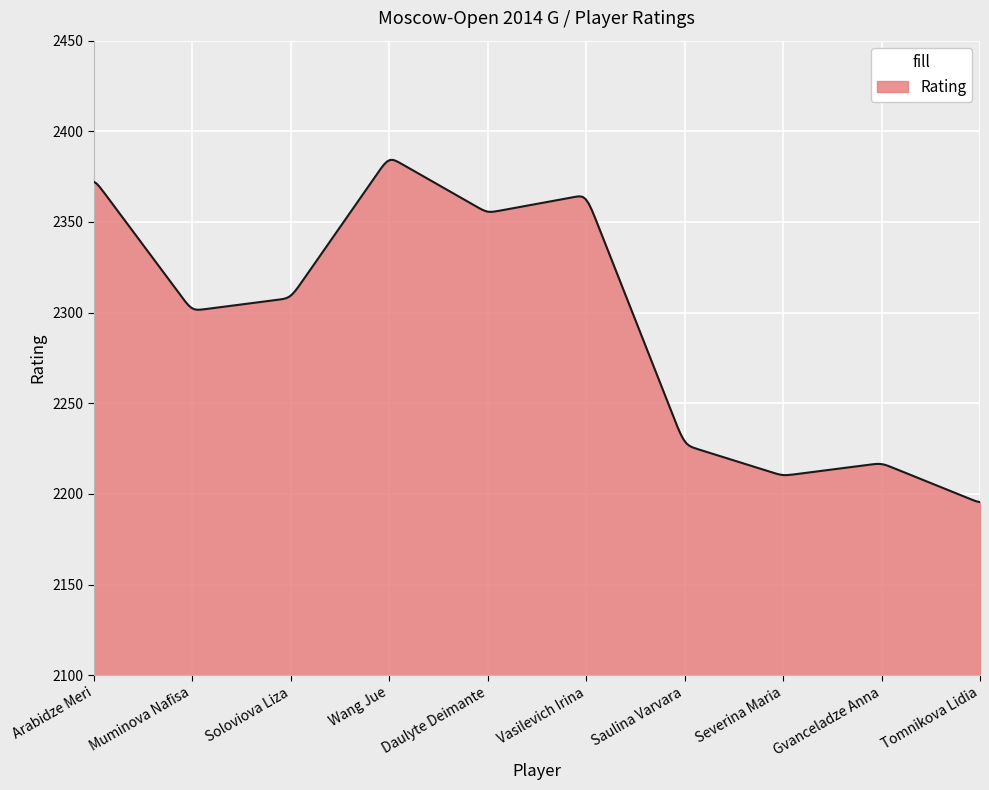

What is the minimum value shown in the chart?

2195.5